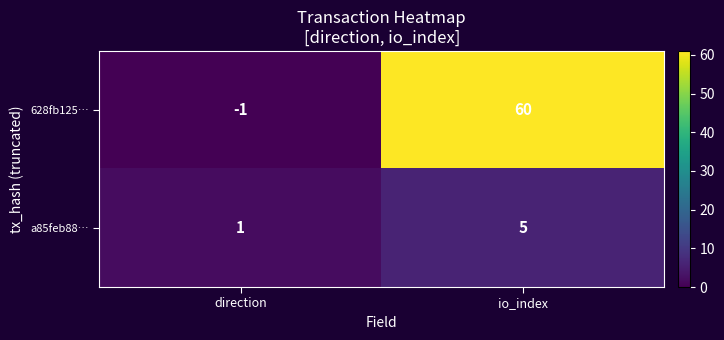

What is the sum of the a85feb88… values at io_index and direction?

6